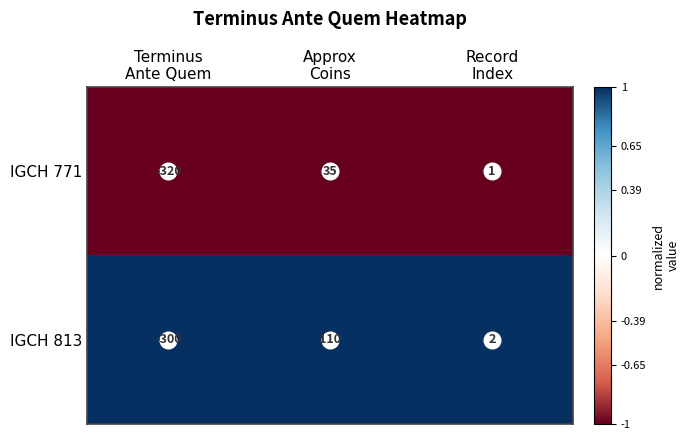

Which series has the widest spread of values?

IGCH 813